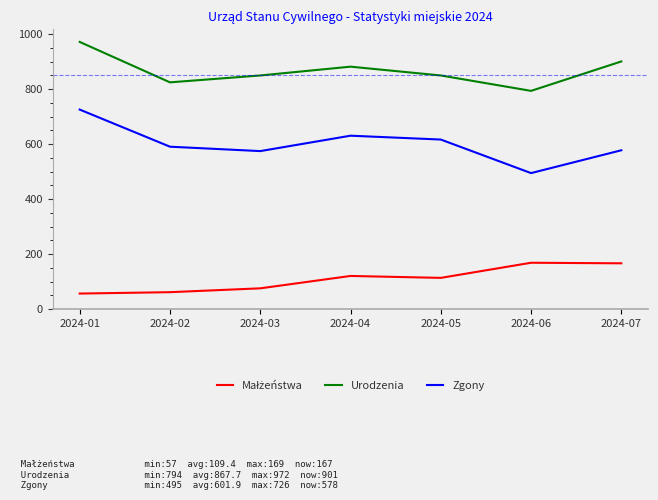

What is the difference between the second highest and minimum values in the Zgony series?

136